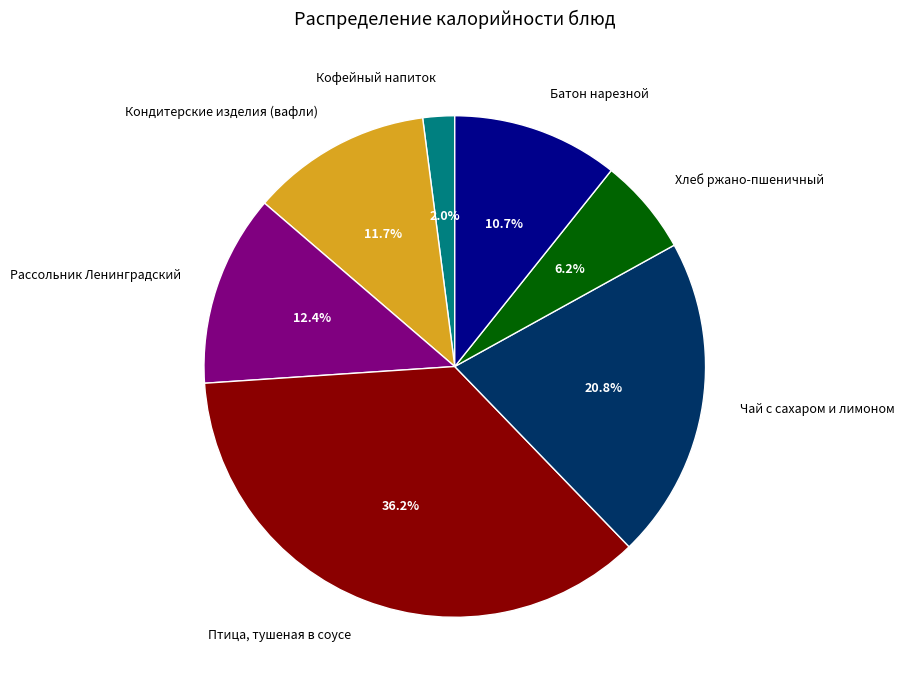

To the nearest percent, what percentage of the pie is Птица, тушеная в соусе?

36%